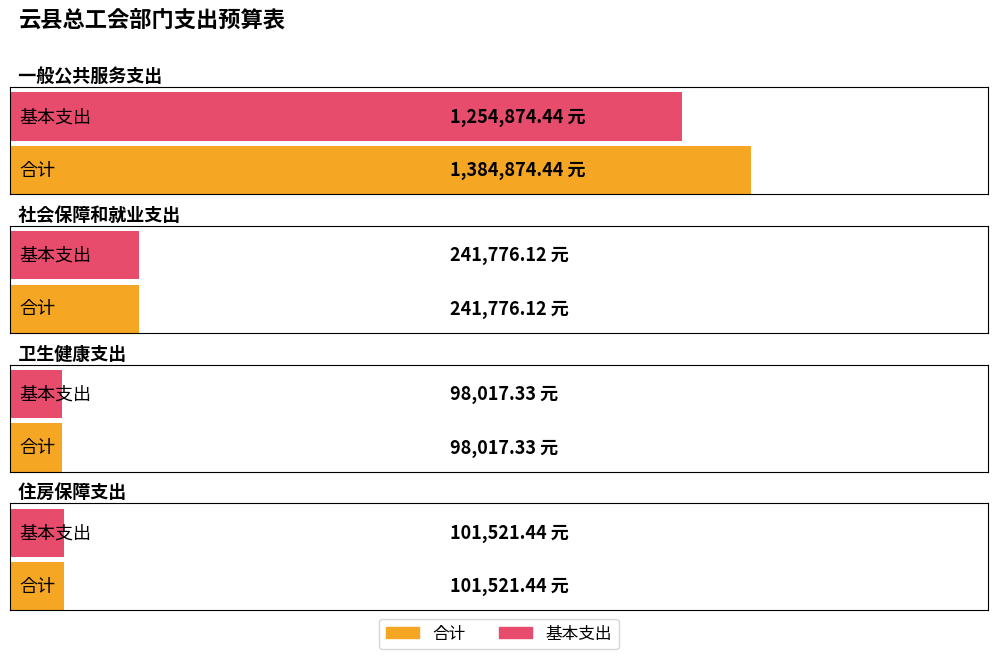

What is the total value across all series at 一般公共服务支出?

2639748.9